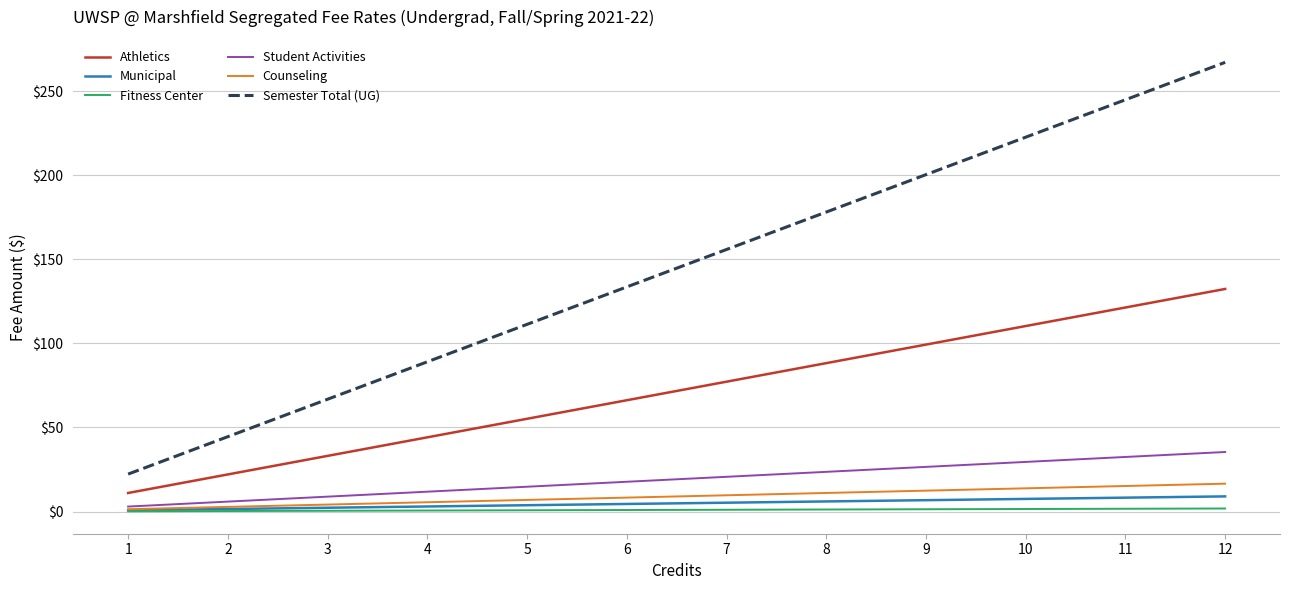

What is the sum of all Student Activities values?

230.1